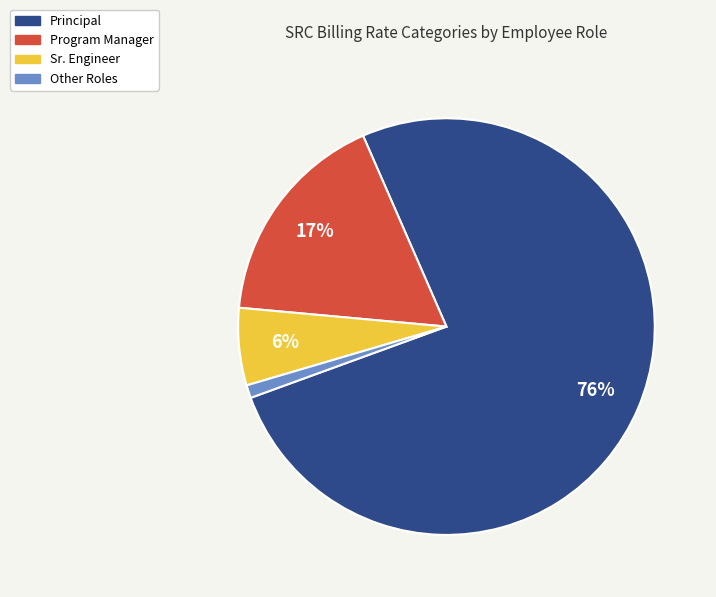

How many slices are in this pie chart?

4